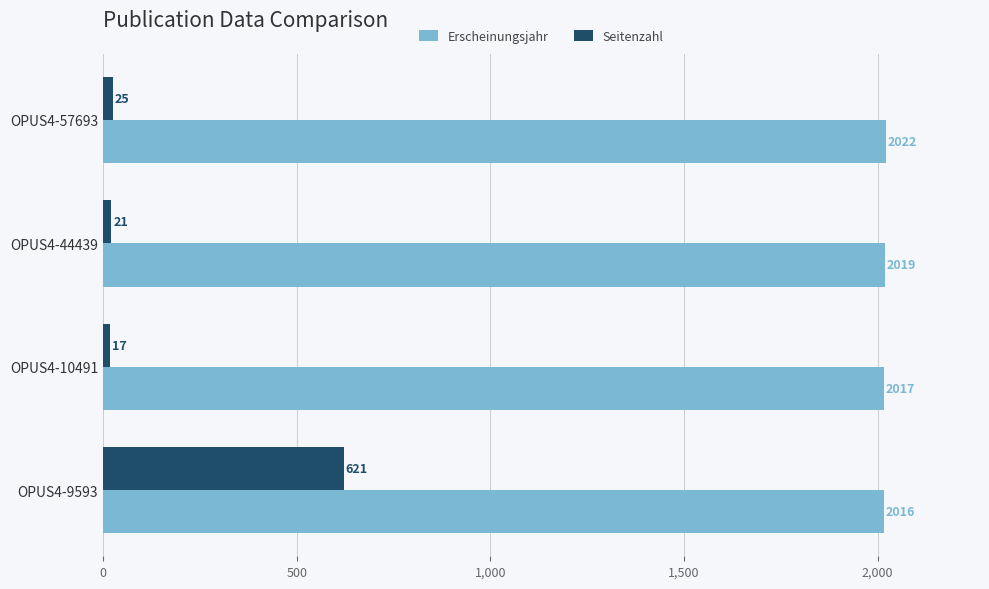

Is it true that Erscheinungsjahr equals 2022 at OPUS4-57693?

True